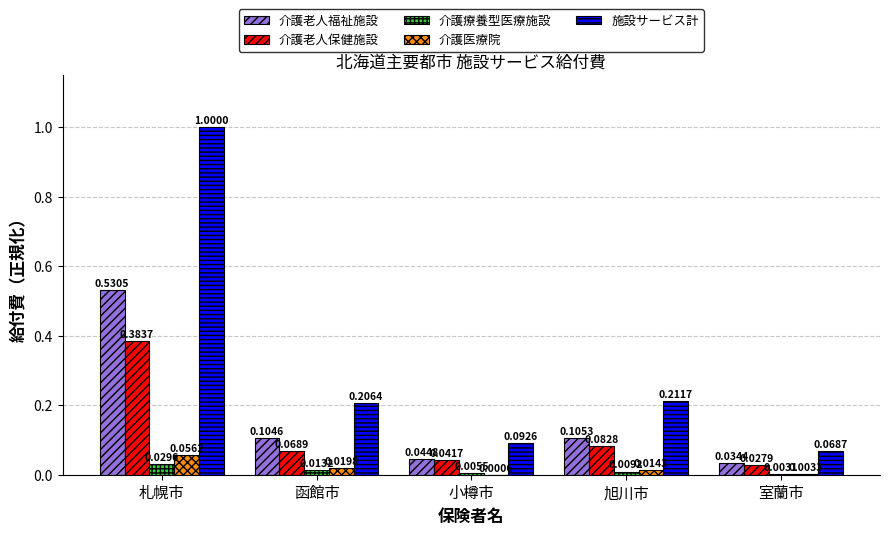

Between 札幌市 and 小樽市, which series saw the biggest shift?

施設サービス計